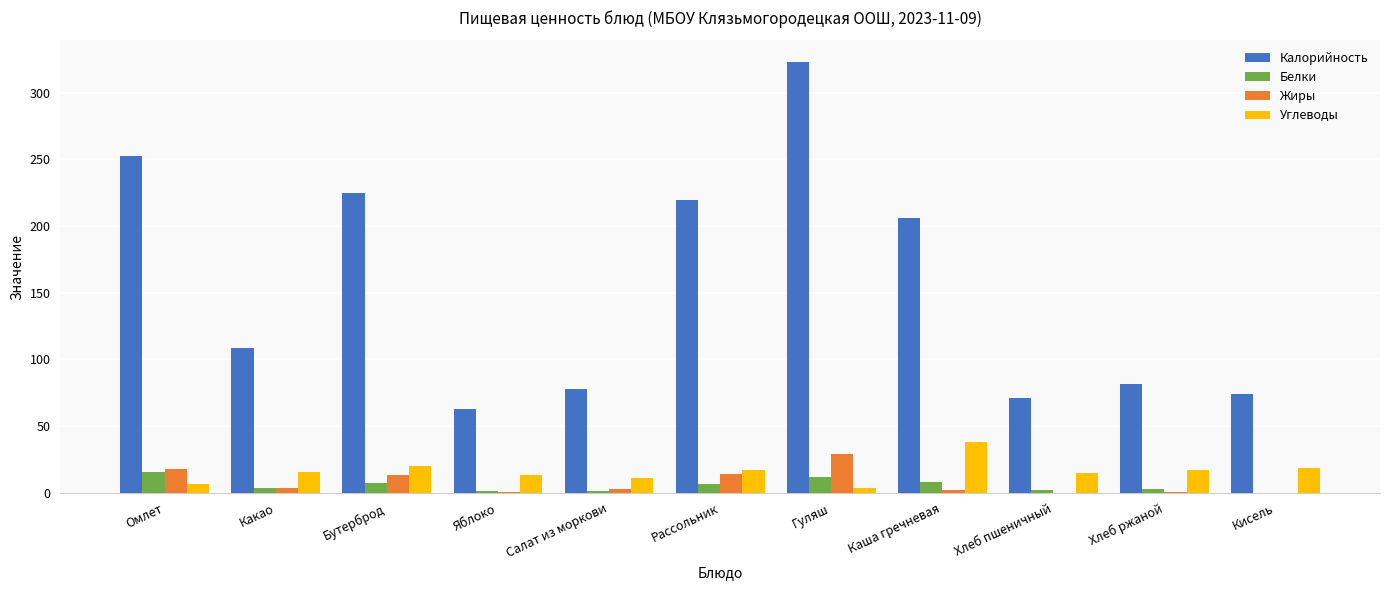

The Калорийность series shows 35.5 at Хлеб ржаной. True or false?

False